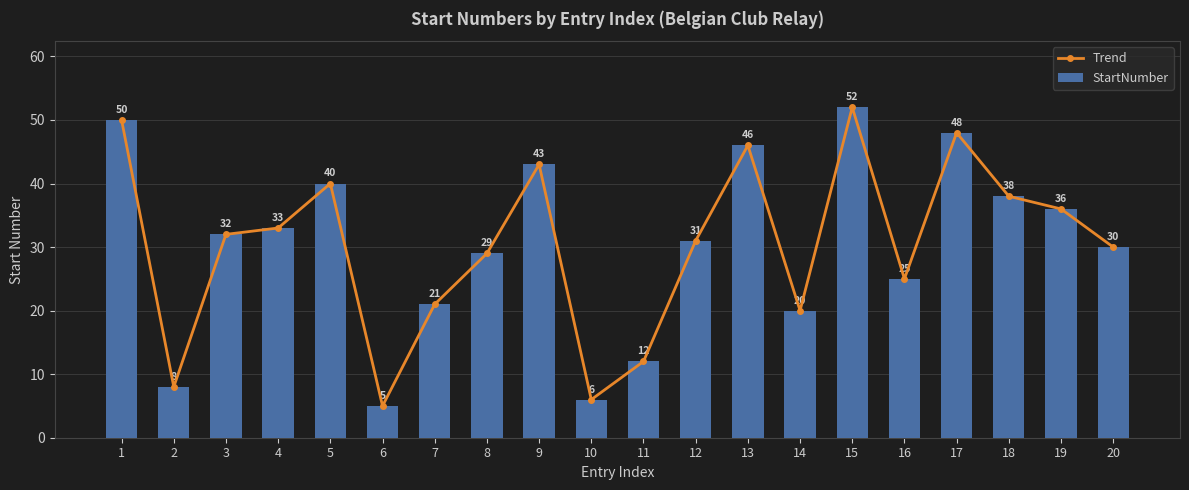

What is the difference between the second highest and second lowest values in the Trend series?

44